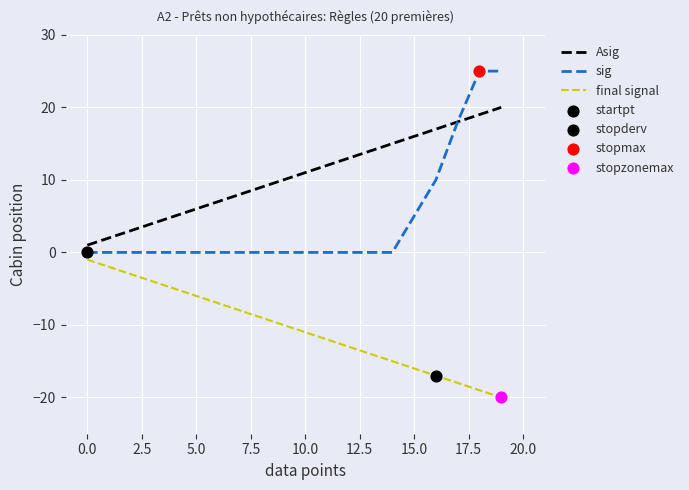

Which series has the largest total across all categories?

Asig